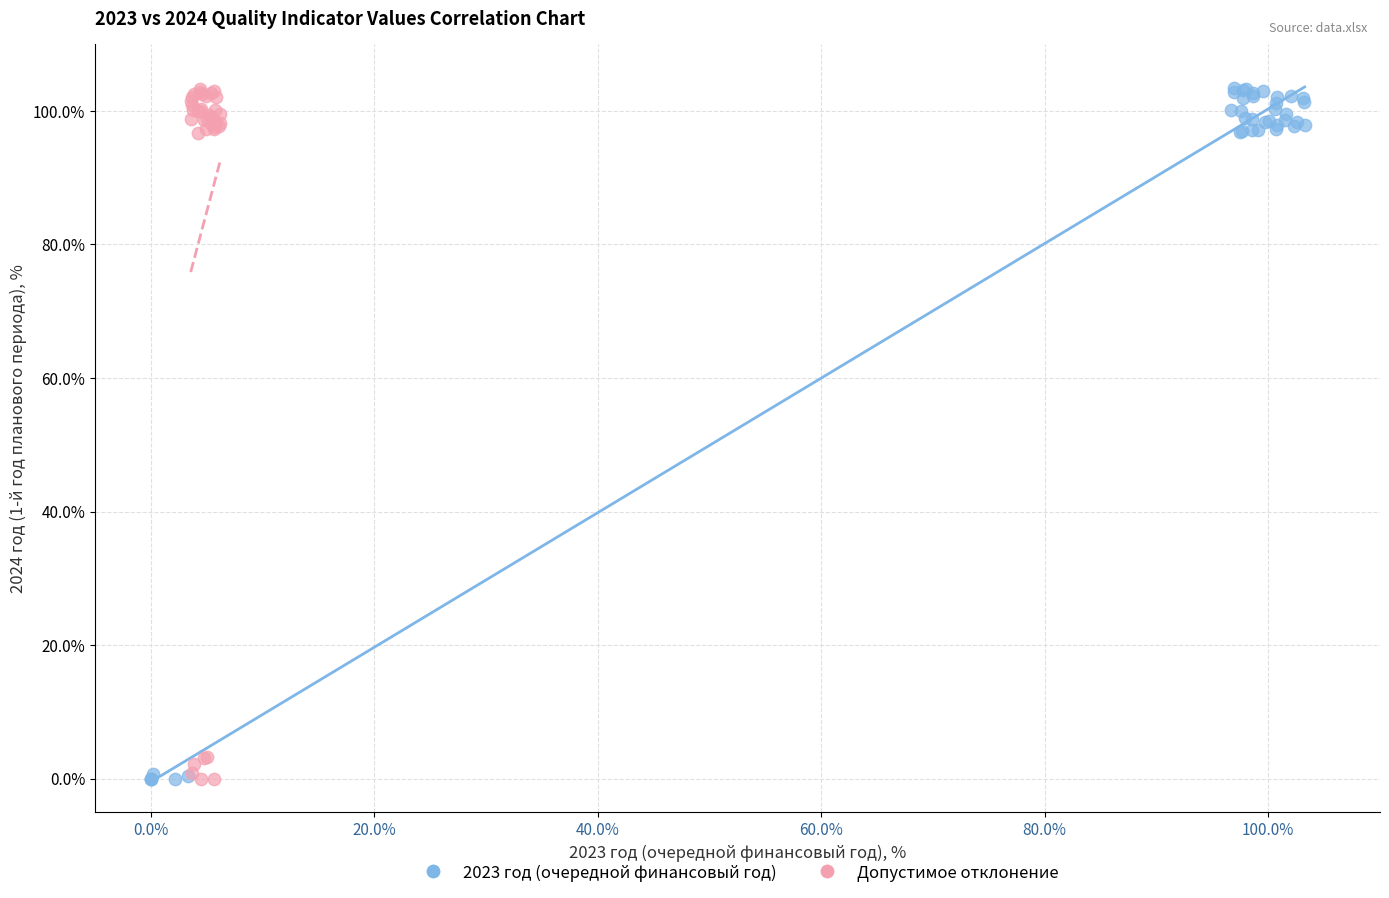

What are all the series names shown in the legend?

2023 год (очередной финансовый год), Допустимое отклонение